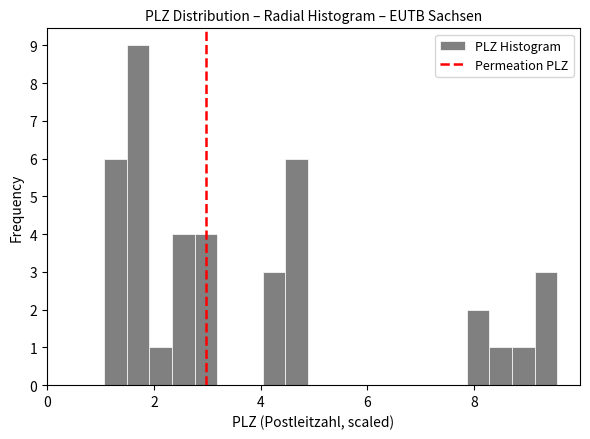

Read against the x-axis, roughly where is the centre of the tallest bar?

1.8